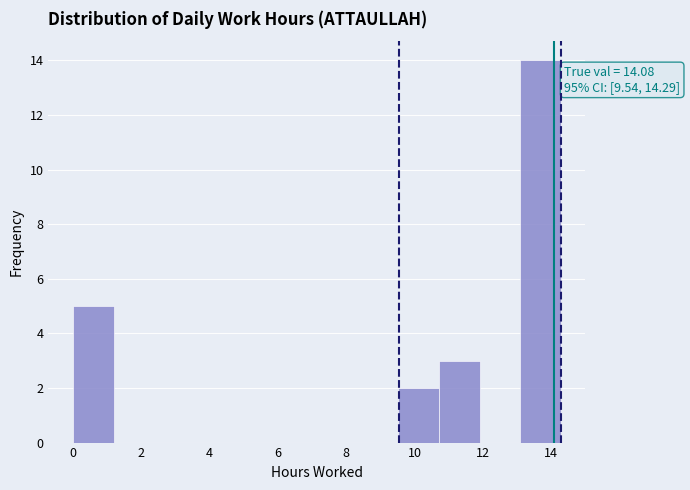

Over which range of the x-axis is the bar tallest?

13.0 to 14.2